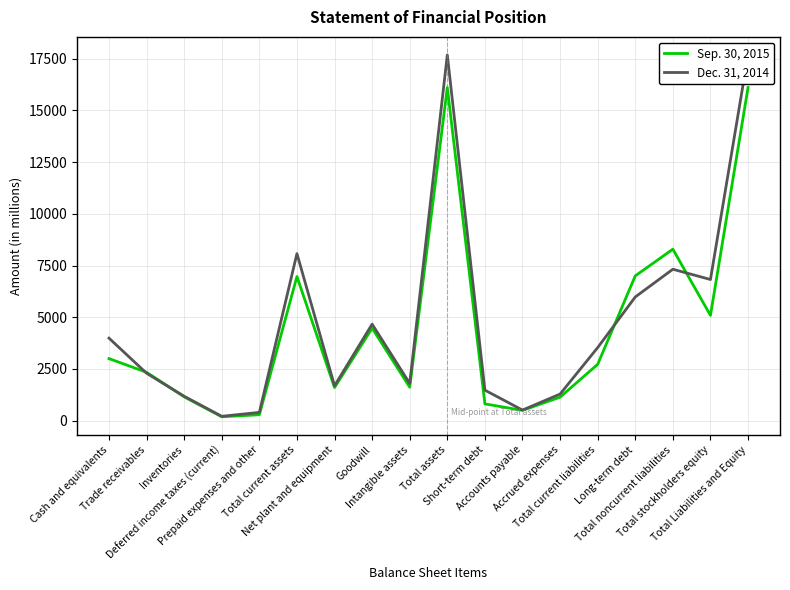

True or false: Dec. 31, 2014 and Sep. 30, 2015 intersect in this chart.

True